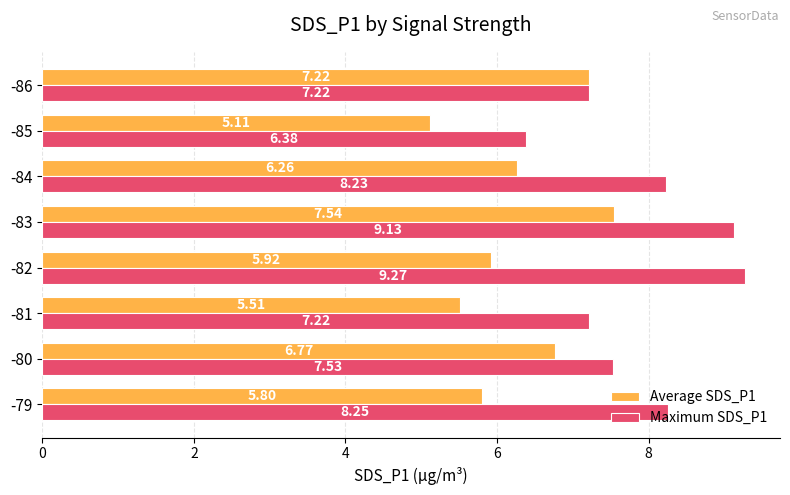

Which series has the widest spread of values?

Maximum SDS_P1